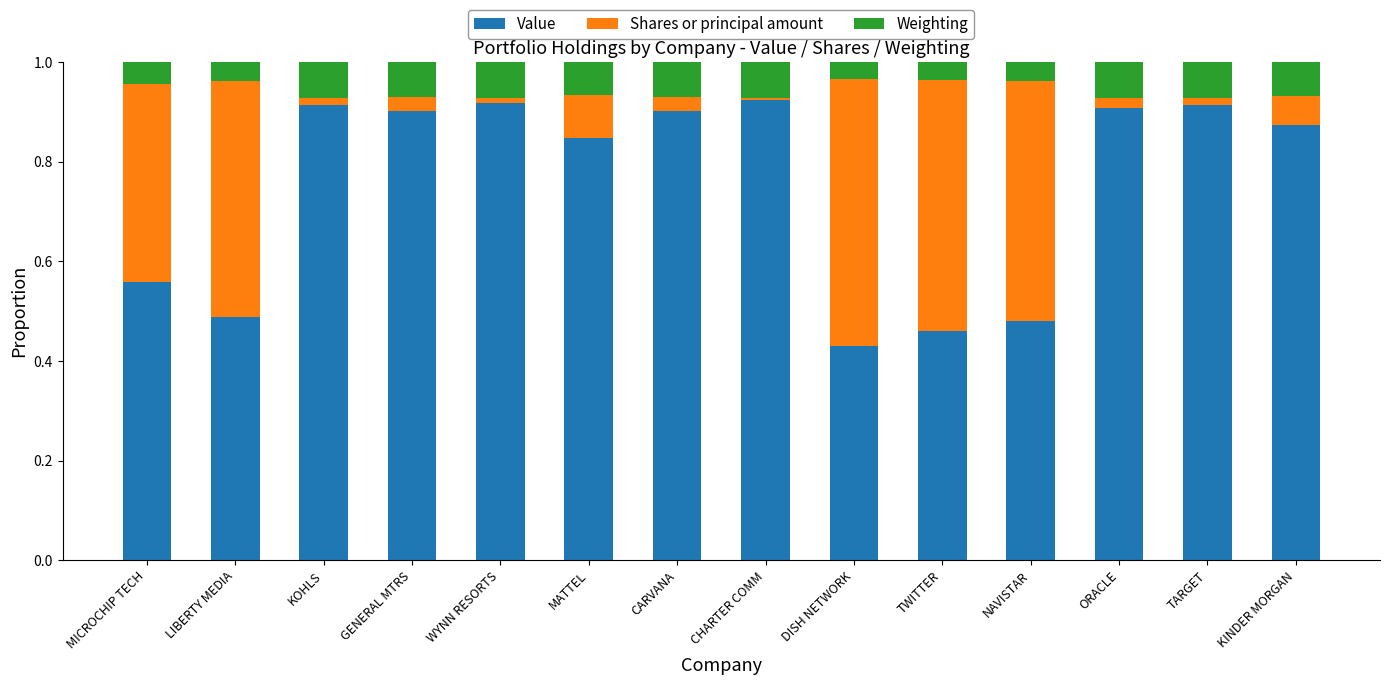

The Value series shows 0.5 at TWITTER. True or false?

True